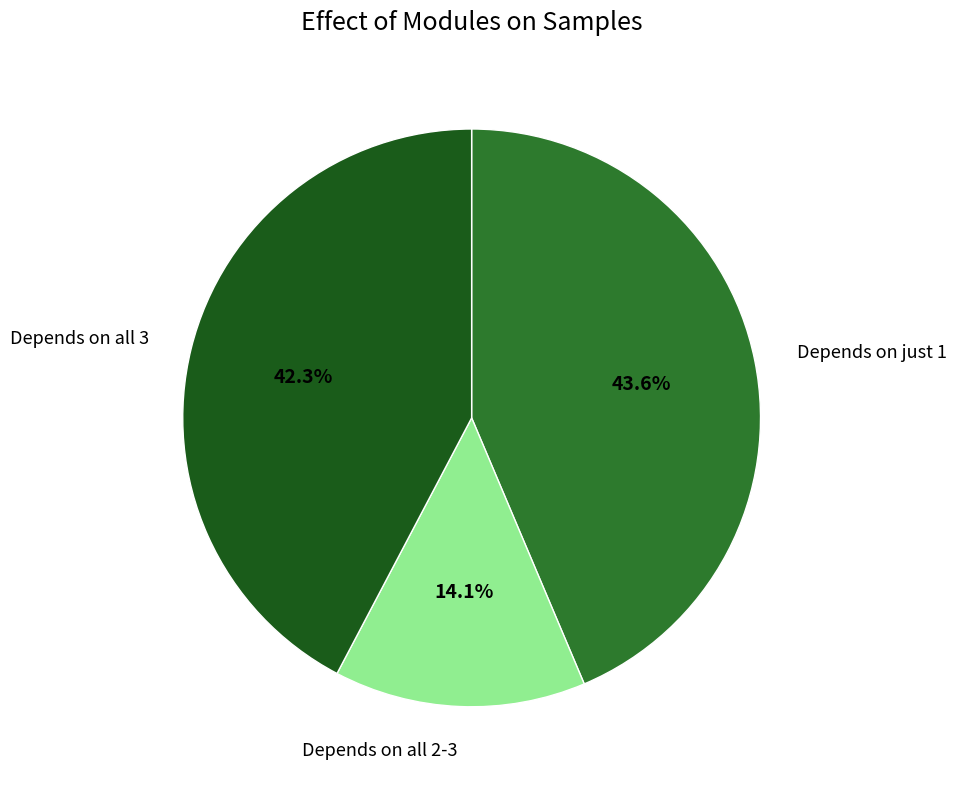

Is there any slice that represents more than half of the pie?

No